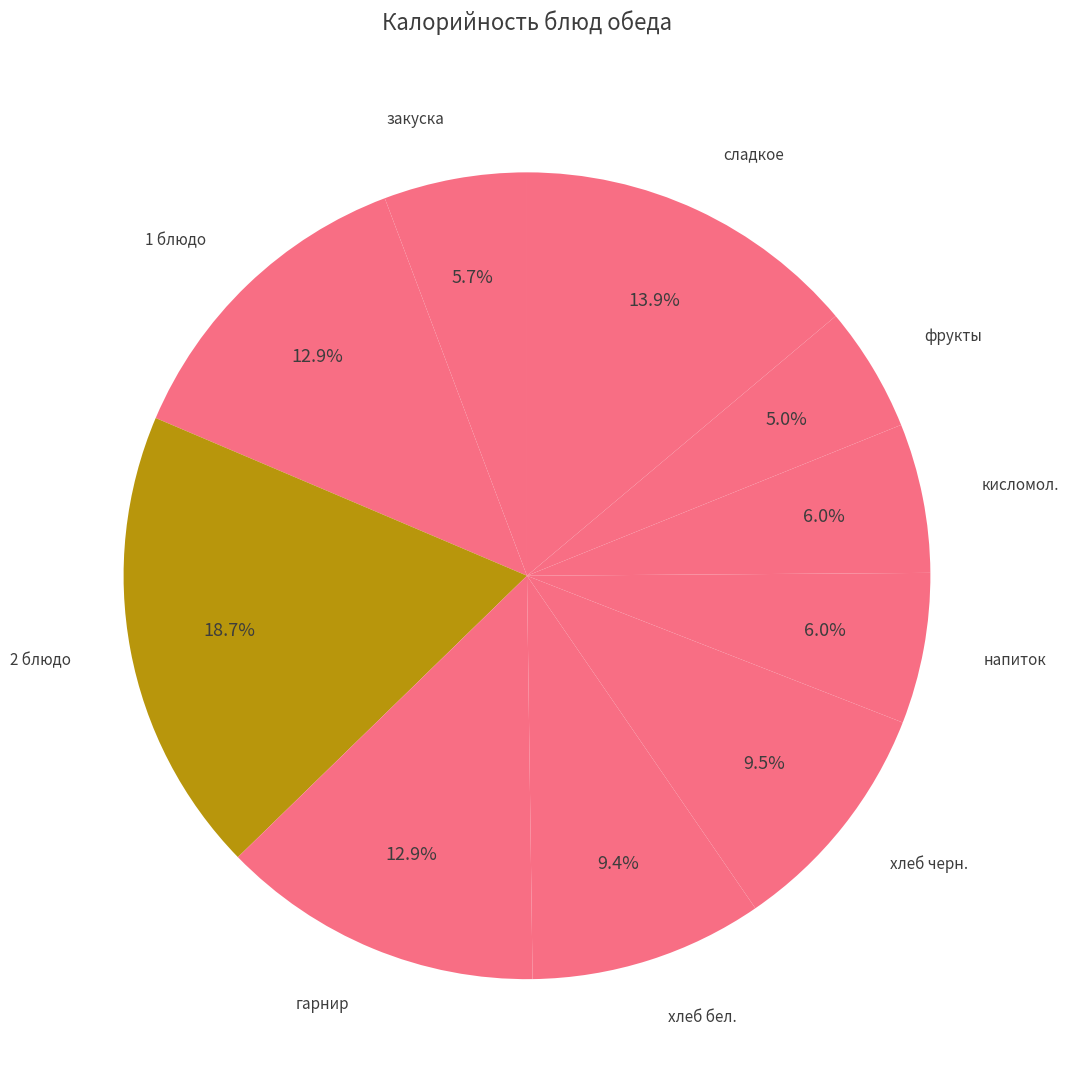

True or false: гарнир accounts for 8% of the total.

False